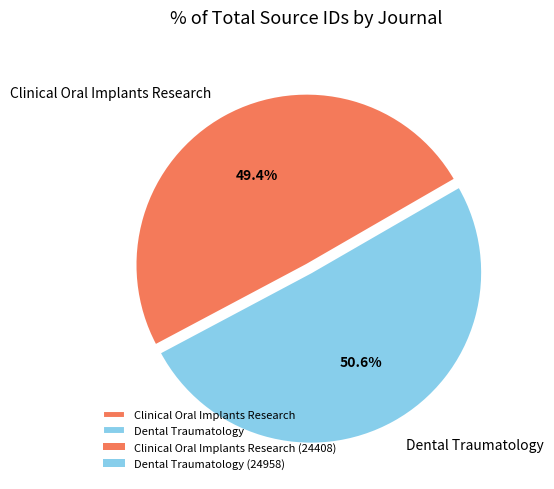

Is it true that Dental Traumatology is 42% of the pie?

False